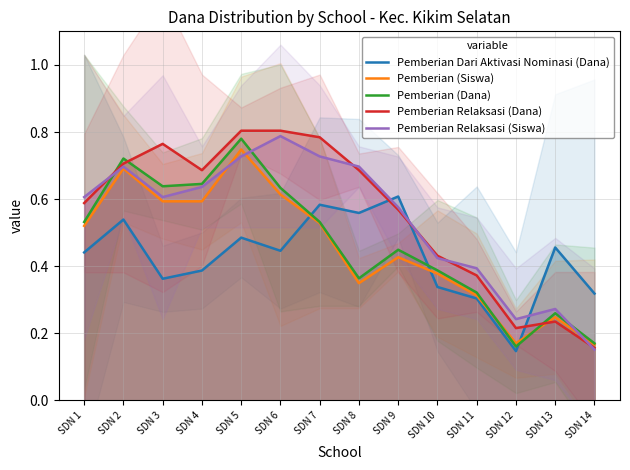

What is the difference between the Pemberian Relaksasi (Dana) values at SDN 3 and SDN 2?

0.1